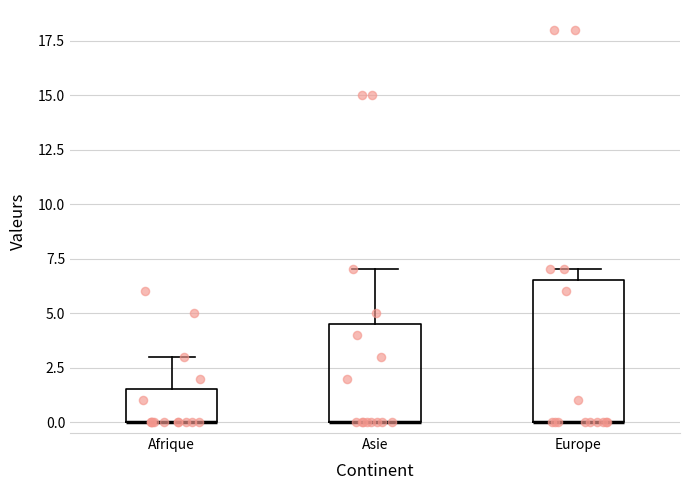

Where is the lower edge of the box for Afrique on the y-axis? The values are not printed on the chart, so give them approximately, as read against the axis.

0.0